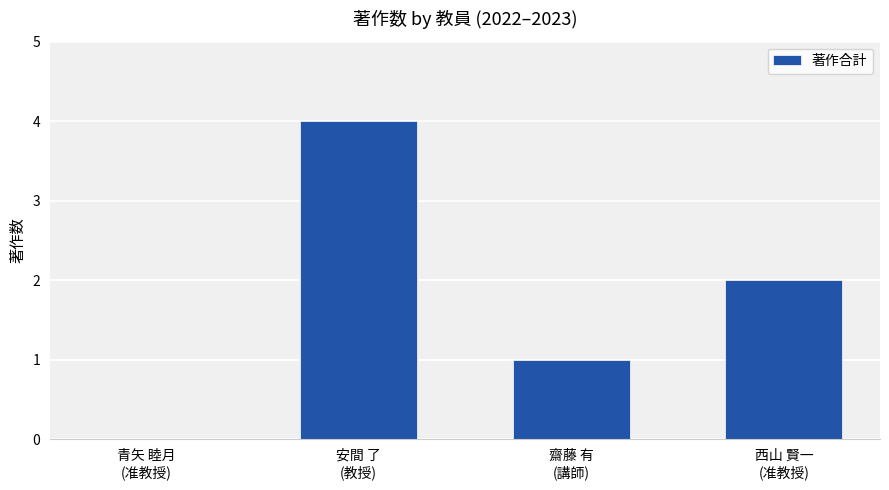

What is the ratio of the value at 西山 賢一
(准教授) to the value at 安間 了
(教授)?

0.5